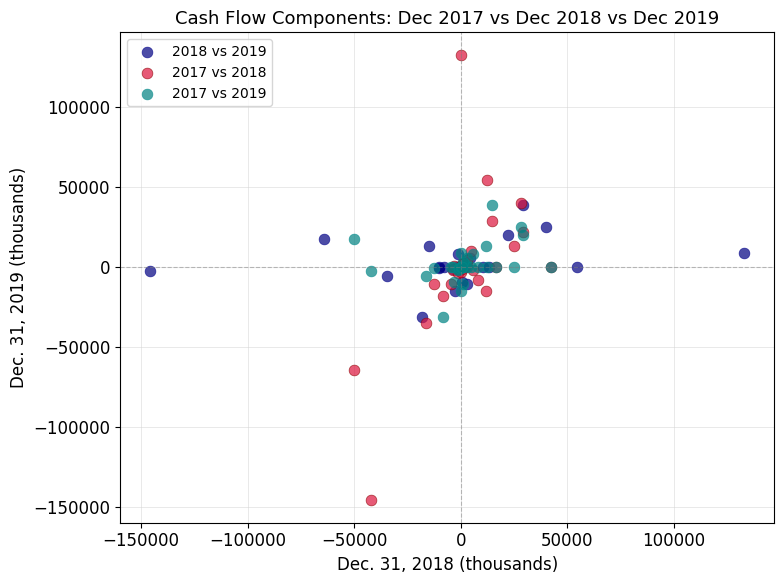

Which series has the largest Y range (max minus min)?

2017 vs 2018